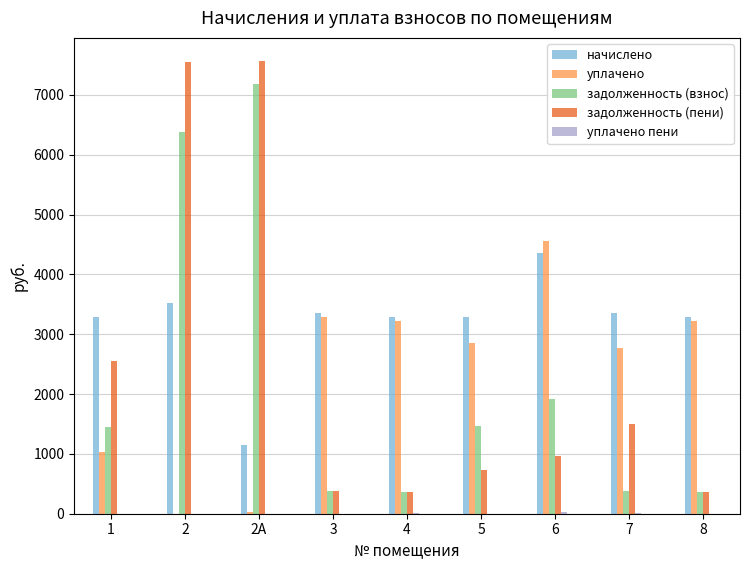

What is the sum of all начислено values?

28864.8